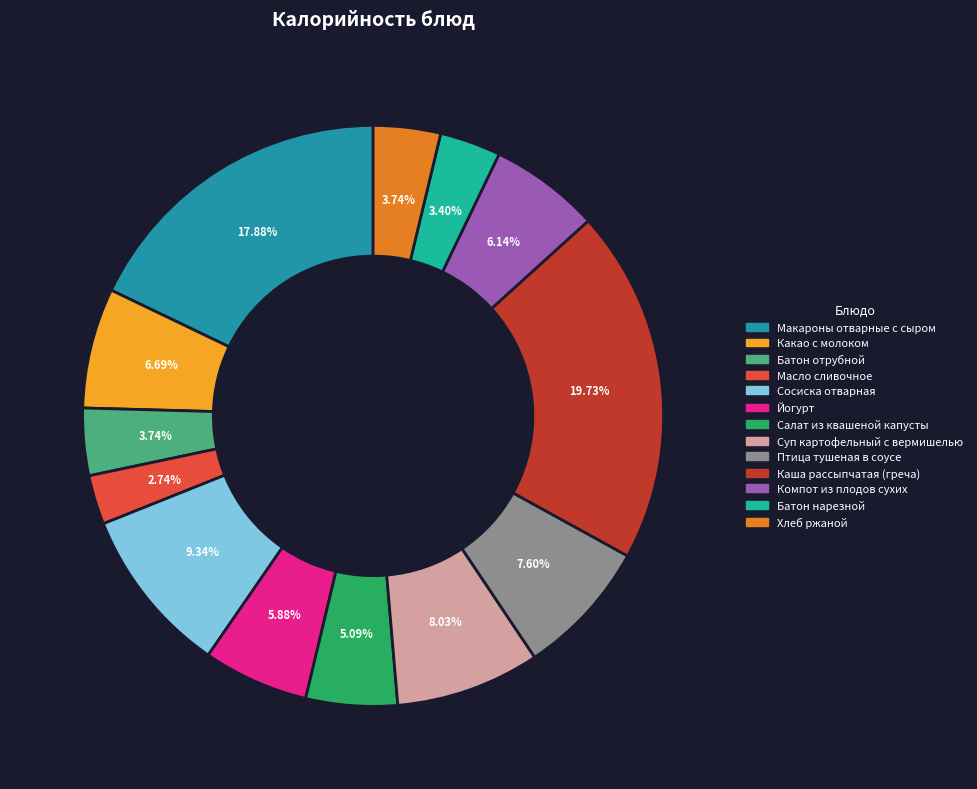

Is it true that Суп картофельный с вермишелью is 1% of the pie?

False